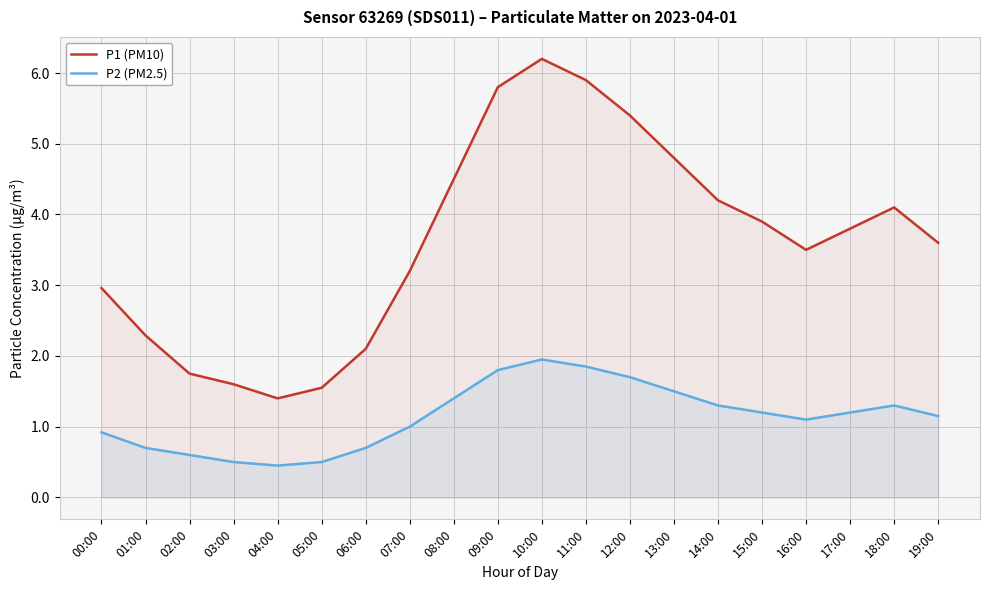

Reading left to right, list all the values displayed in this chart.

P1 (PM10): 3.0	2.3	1.8	1.6	1.4	1.6	2.1	3.2	4.5	5.8	6.2	5.9	5.4	4.8	4.2	3.9	3.5	3.8	4.1	3.6
P2 (PM2.5): 0.9	0.7	0.6	0.5	0.5	0.5	0.7	1.0	1.4	1.8	1.9	1.9	1.7	1.5	1.3	1.2	1.1	1.2	1.3	1.1